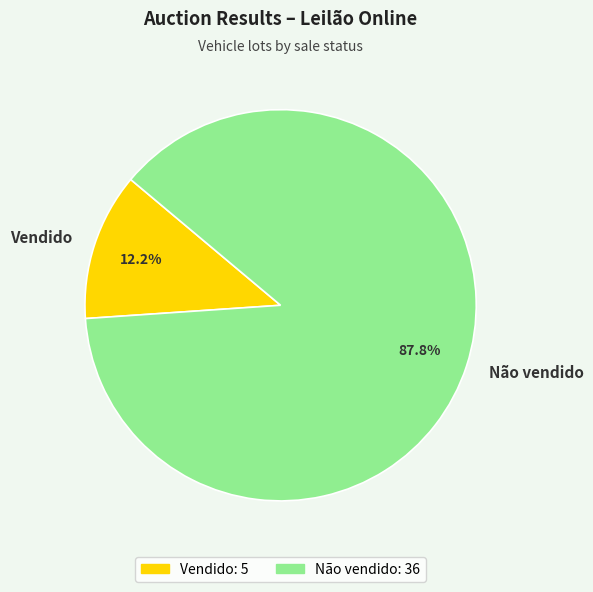

What is the ratio of the value at Vendido to the value at Não vendido?

0.1